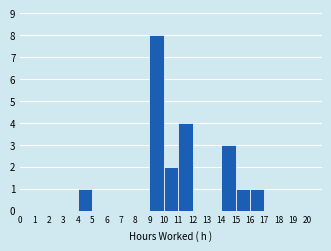

Which range on the x-axis has the tallest bar?

9 to 10